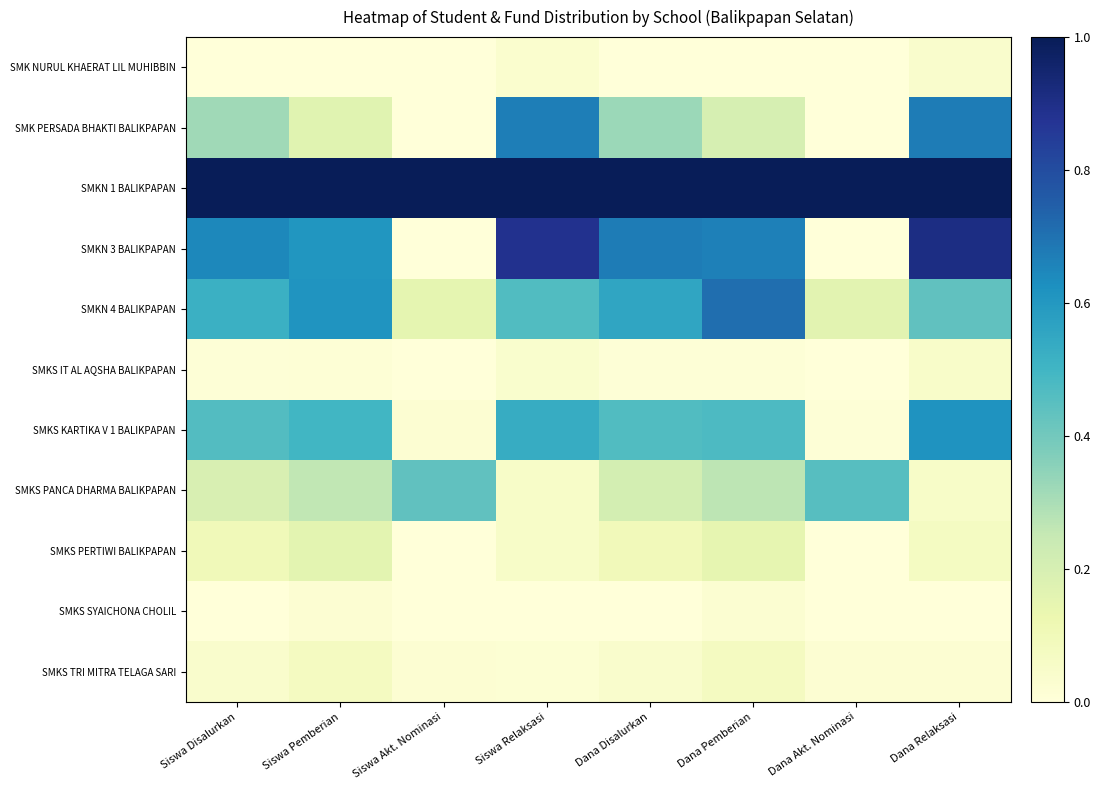

Rank the series at Dana Akt. Nominasi from lowest to highest value.

SMK NURUL KHAERAT LIL MUHIBBIN, SMK PERSADA BHAKTI BALIKPAPAN, SMKN 3 BALIKPAPAN, SMKS IT AL AQSHA BALIKPAPAN, SMKS PERTIWI BALIKPAPAN, SMKS SYAICHONA CHOLIL, SMKS KARTIKA V 1 BALIKPAPAN, SMKS TRI MITRA TELAGA SARI, SMKN 4 BALIKPAPAN, SMKS PANCA DHARMA BALIKPAPAN, SMKN 1 BALIKPAPAN